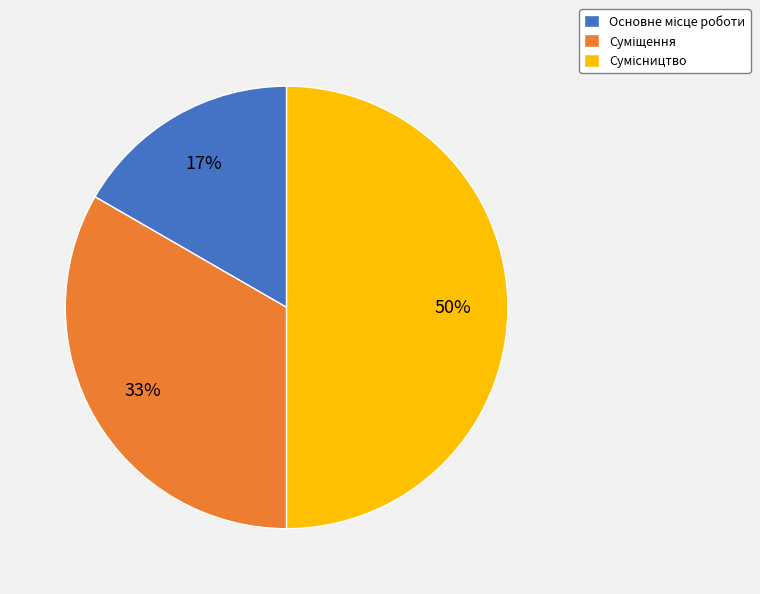

To the nearest percent, what is the difference between the largest and smallest slice percentages?

33%